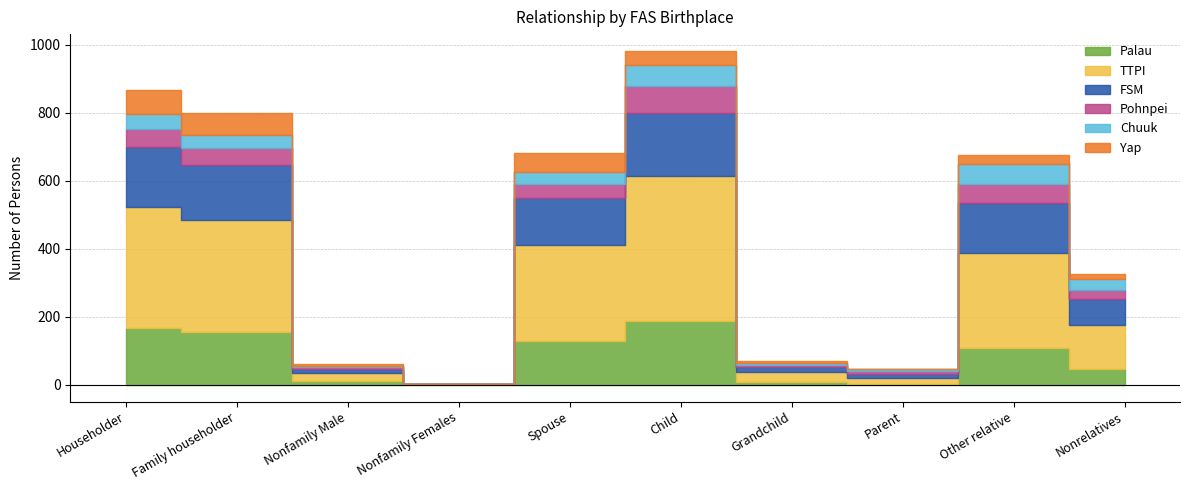

True or false: TTPI and Chuuk cross at least once.

False